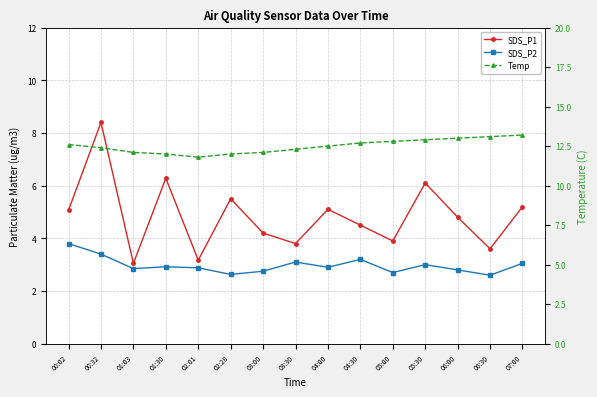

What is the average value of the SDS_P1 series?

4.8